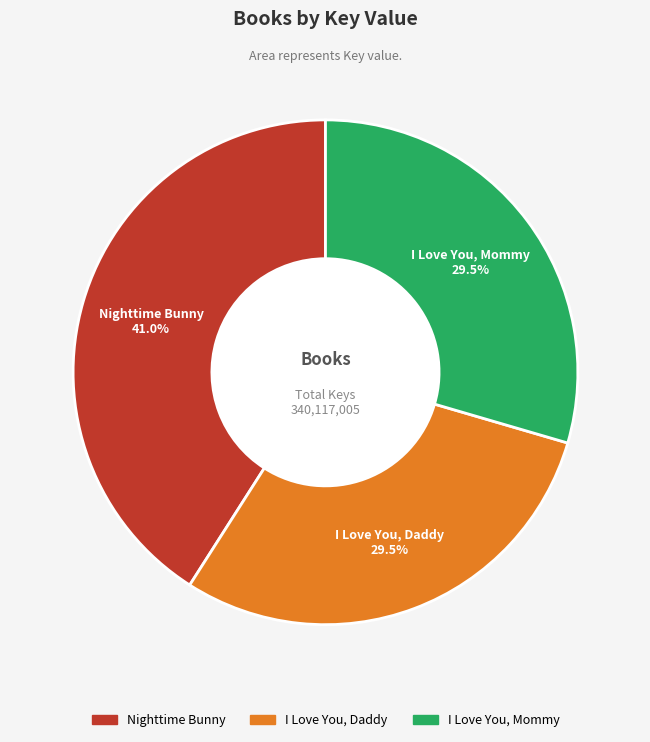

What is the ratio of the value at Nighttime Bunny to the value at I Love You, Mommy?

1.4